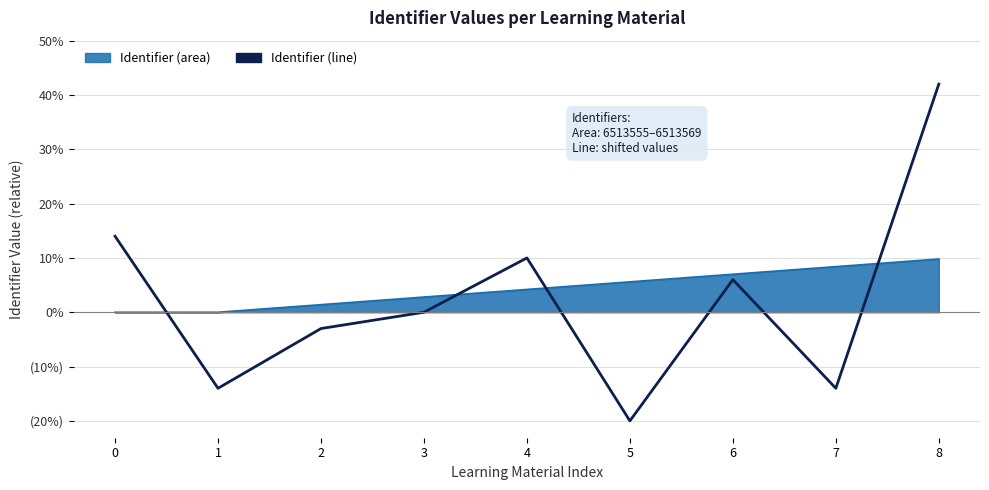

Does the chart display data point markers on the line(s)?

No